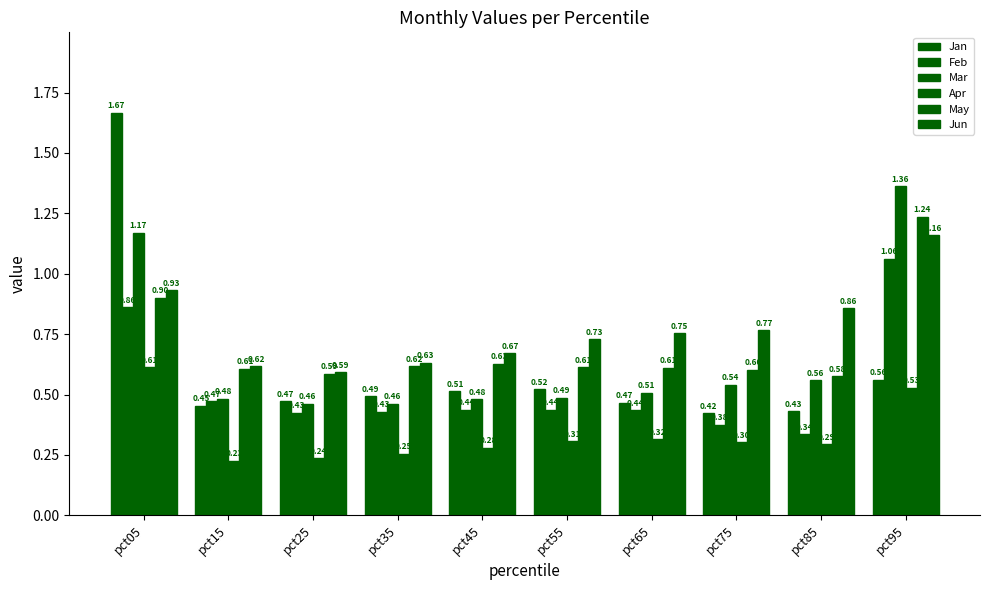

Reading left to right, transcribe all the data shown in this chart.

Jan: pct05=1.7	pct15=0.5	pct25=0.5	pct35=0.5	pct45=0.5	pct55=0.5	pct65=0.5	pct75=0.4	pct85=0.4	pct95=0.6
Feb: pct05=0.9	pct15=0.5	pct25=0.4	pct35=0.4	pct45=0.4	pct55=0.4	pct65=0.4	pct75=0.4	pct85=0.3	pct95=1.1
Mar: pct05=1.2	pct15=0.5	pct25=0.5	pct35=0.5	pct45=0.5	pct55=0.5	pct65=0.5	pct75=0.5	pct85=0.6	pct95=1.4
Apr: pct05=0.6	pct15=0.2	pct25=0.2	pct35=0.3	pct45=0.3	pct55=0.3	pct65=0.3	pct75=0.3	pct85=0.3	pct95=0.5
May: pct05=0.9	pct15=0.6	pct25=0.6	pct35=0.6	pct45=0.6	pct55=0.6	pct65=0.6	pct75=0.6	pct85=0.6	pct95=1.2
Jun: pct05=0.9	pct15=0.6	pct25=0.6	pct35=0.6	pct45=0.7	pct55=0.7	pct65=0.8	pct75=0.8	pct85=0.9	pct95=1.2